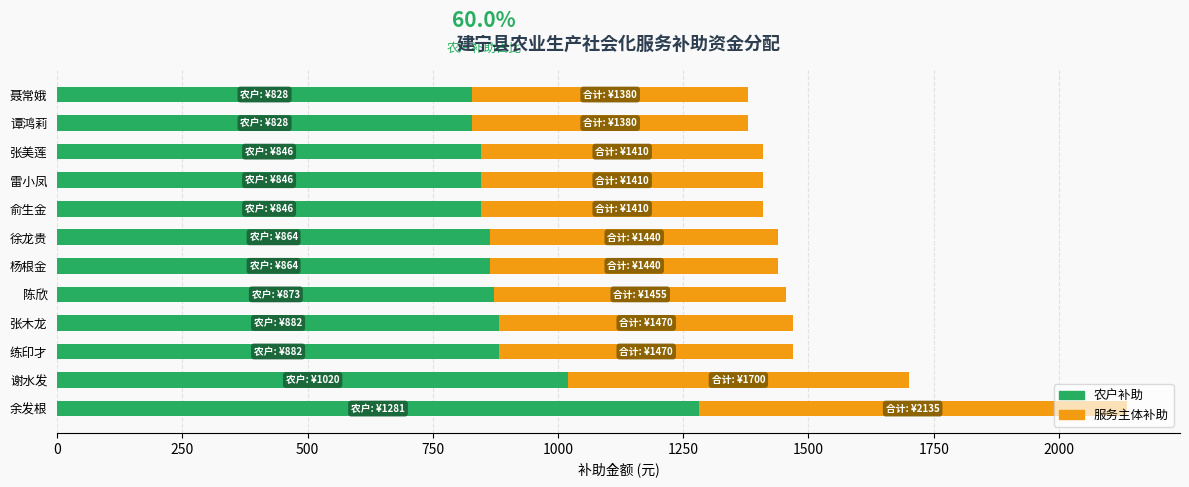

At which category is the sum across all series the highest?

余发根